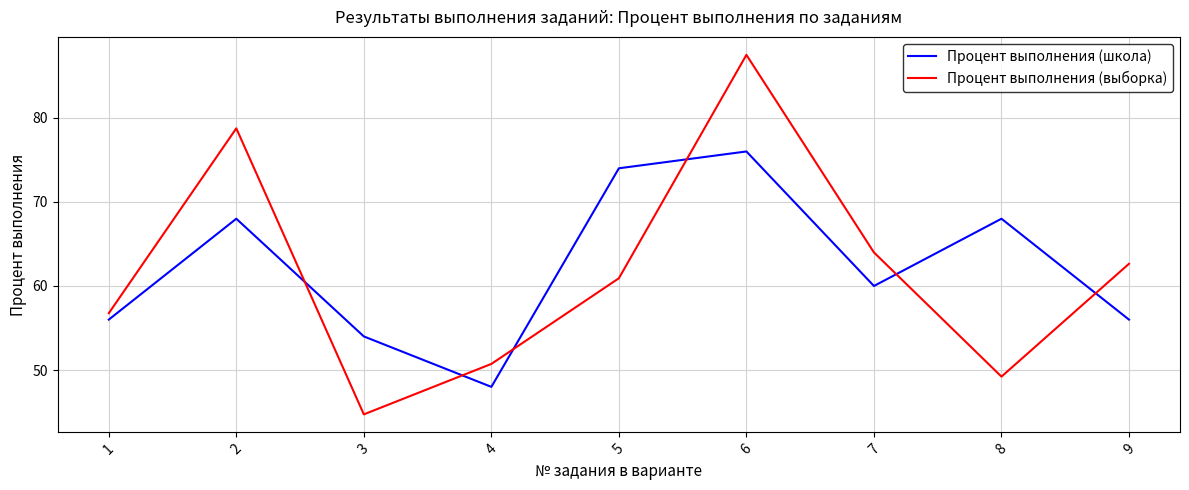

True or false: Процент выполнения (школа) has more than 0 points higher than both neighbors.

True